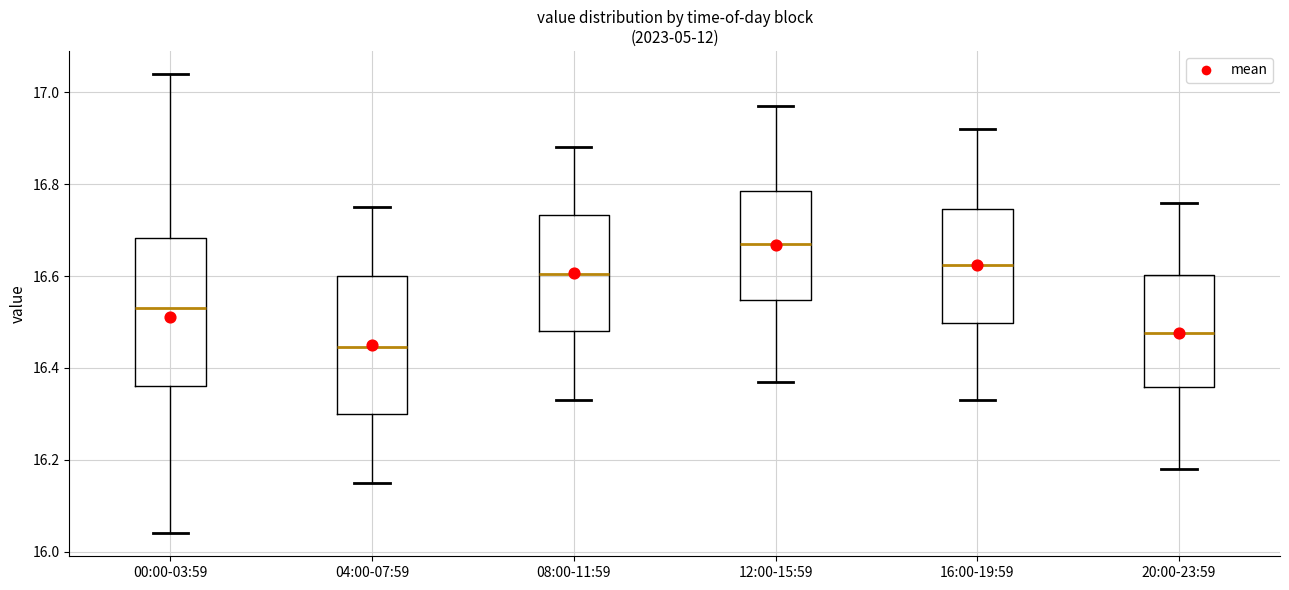

Reading left to right, read every box against the y-axis: the position of its median line, the range the box covers, and the ends of its whiskers. The values are not printed on the chart, so give them approximately, as read against the axis.

00:00-03:59: median 16.54, box 16.36 to 16.68, whiskers 16.04 to 17.04
04:00-07:59: median 16.44, box 16.30 to 16.60, whiskers 16.16 to 16.76
08:00-11:59: median 16.60, box 16.48 to 16.74, whiskers 16.34 to 16.88
12:00-15:59: median 16.68, box 16.54 to 16.78, whiskers 16.38 to 16.98
16:00-19:59: median 16.62, box 16.50 to 16.74, whiskers 16.34 to 16.92
20:00-23:59: median 16.48, box 16.36 to 16.60, whiskers 16.18 to 16.76